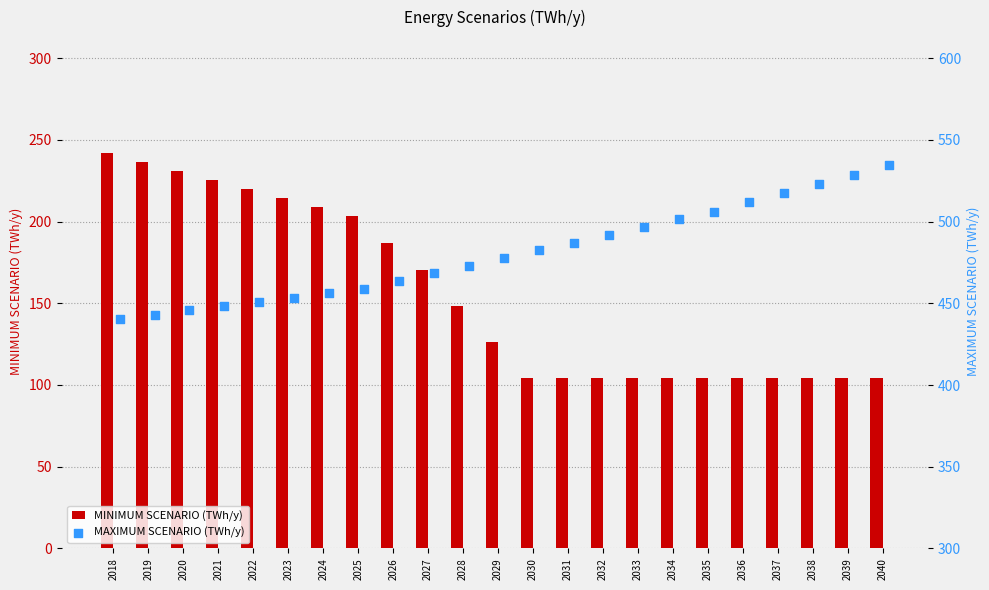

Which series has the largest Y range (max minus min)?

MINIMUM SCENARIO (TWh/y)